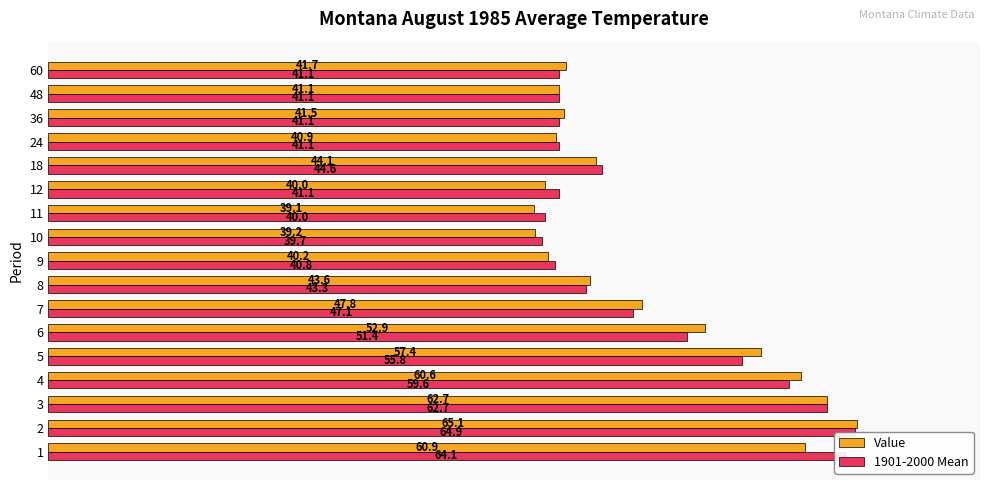

What is the greatest value displayed?

65.1